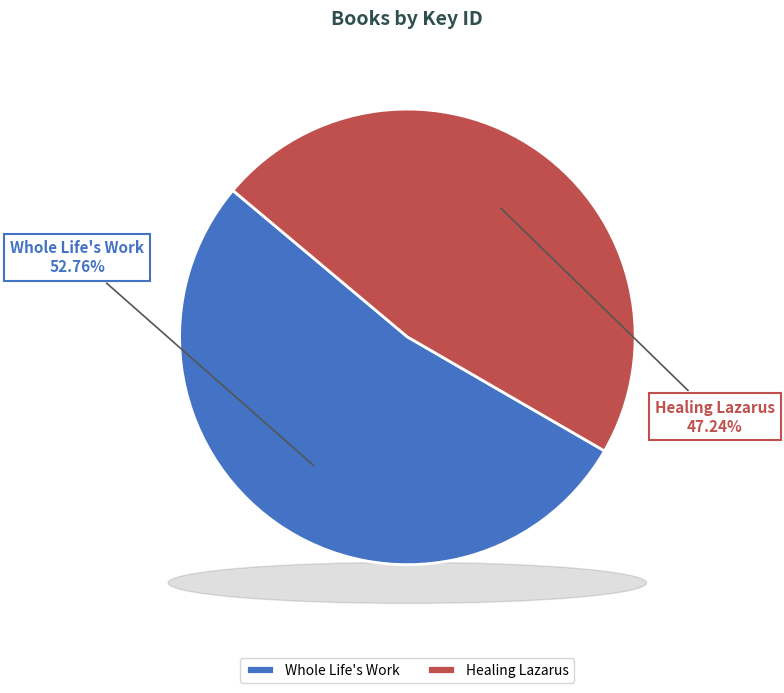

To the nearest percent, what is the difference between the Whole Life's Work and Healing Lazarus slice percentages?

6%